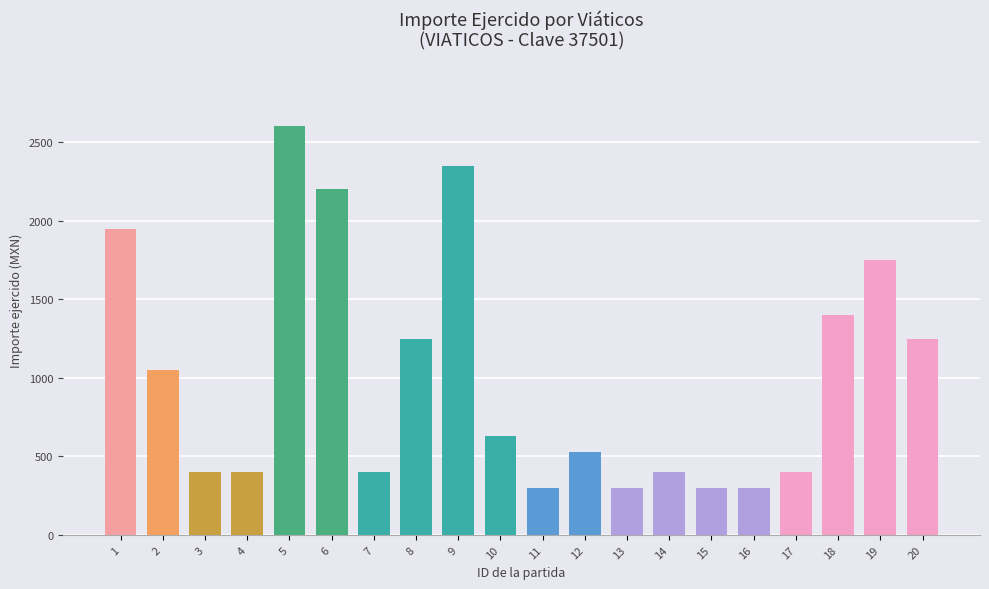

Is it true that the value at 2 is 1774?

False